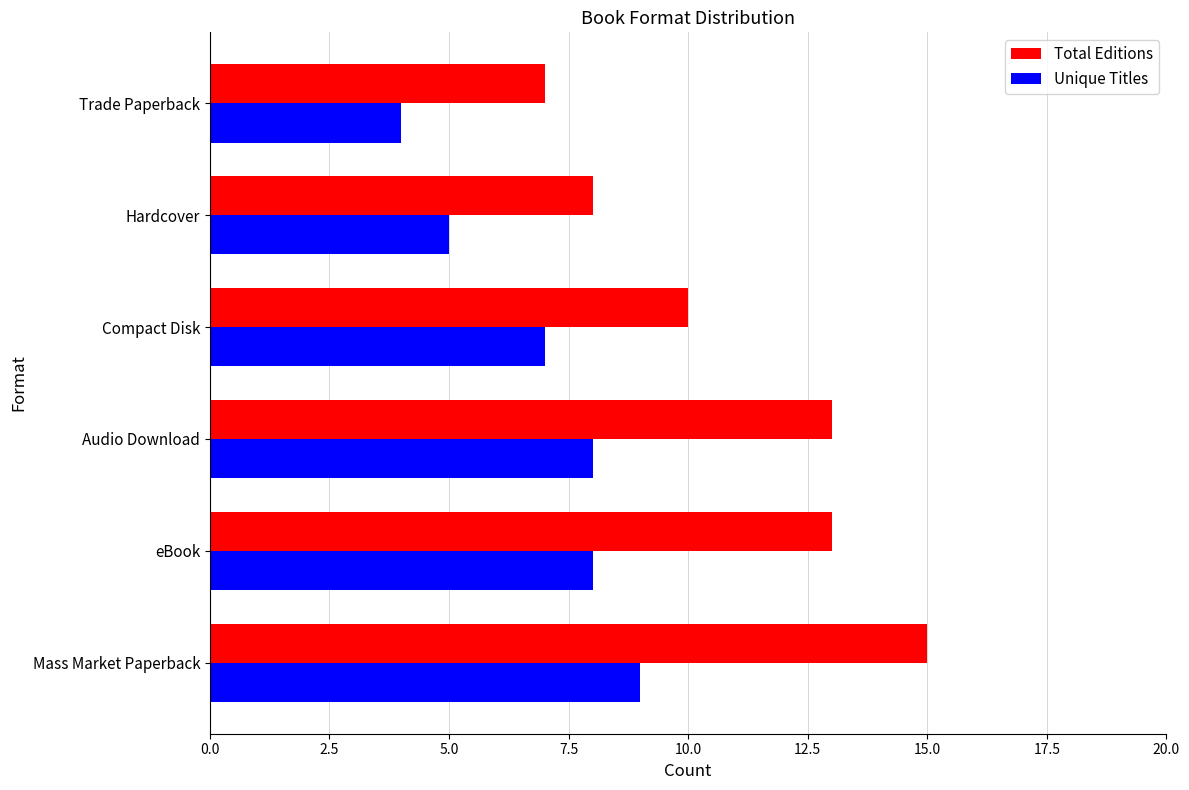

What are all the series names shown in the legend?

Total Editions, Unique Titles